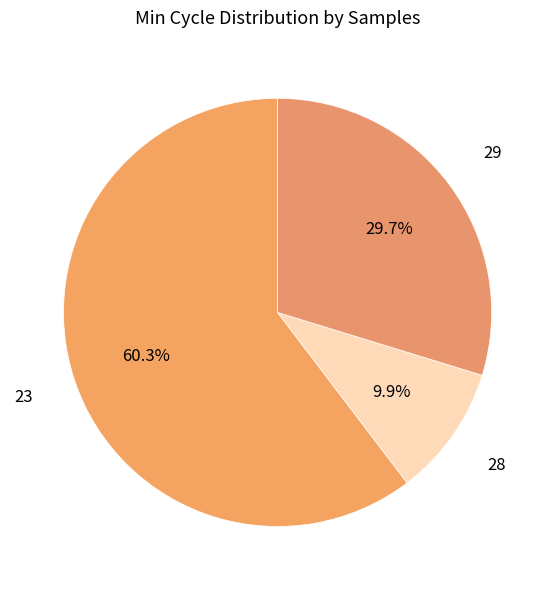

How many segments does this pie chart have?

3